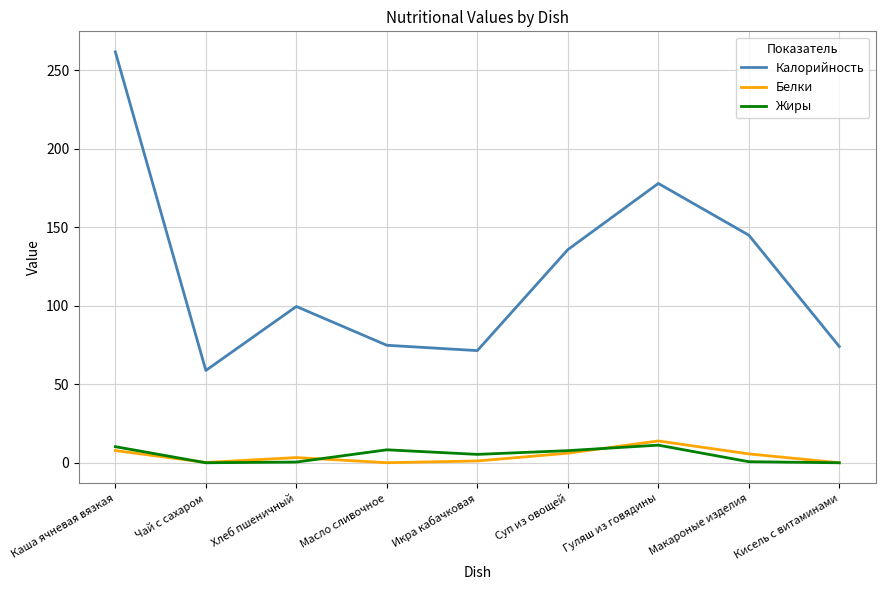

At which category does the chart reach its peak across all series?

Каша ячневая вязкая